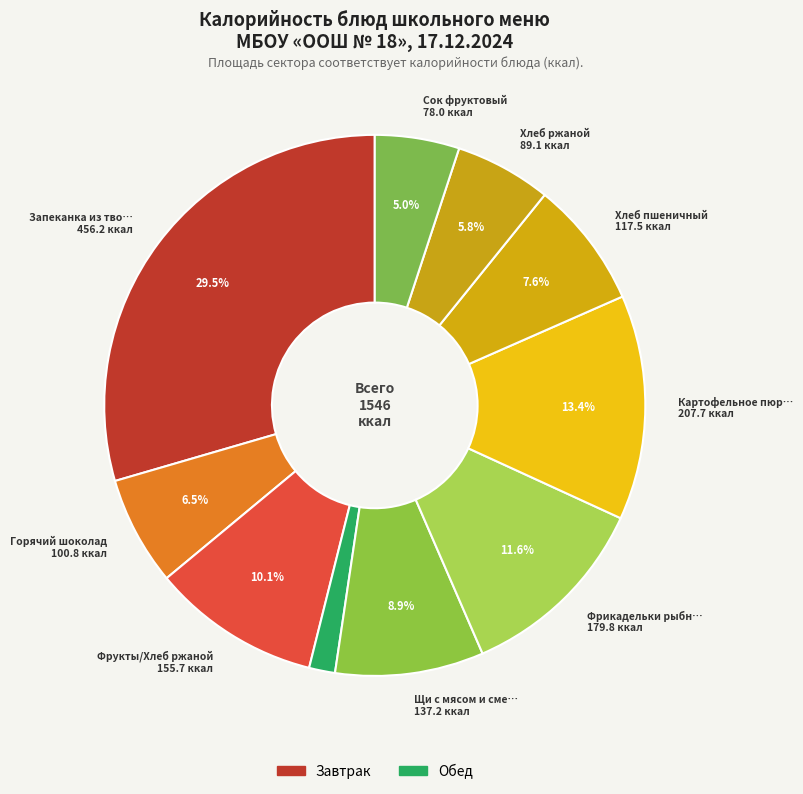

Which category has the smallest portion of the pie?

Помидоры порционные